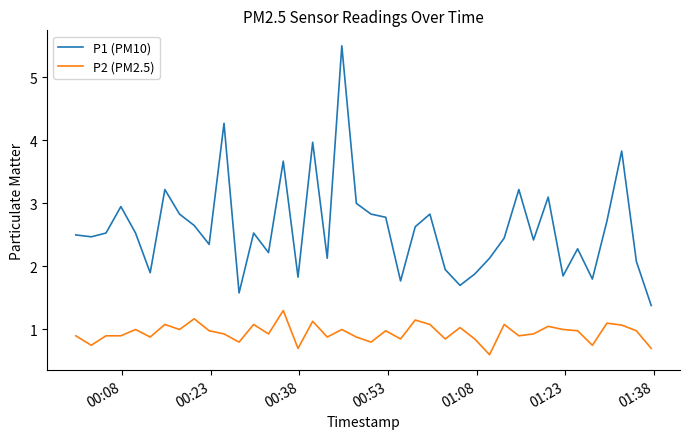

List the series in order of their peak value, lowest first.

P2 (PM2.5), P1 (PM10)